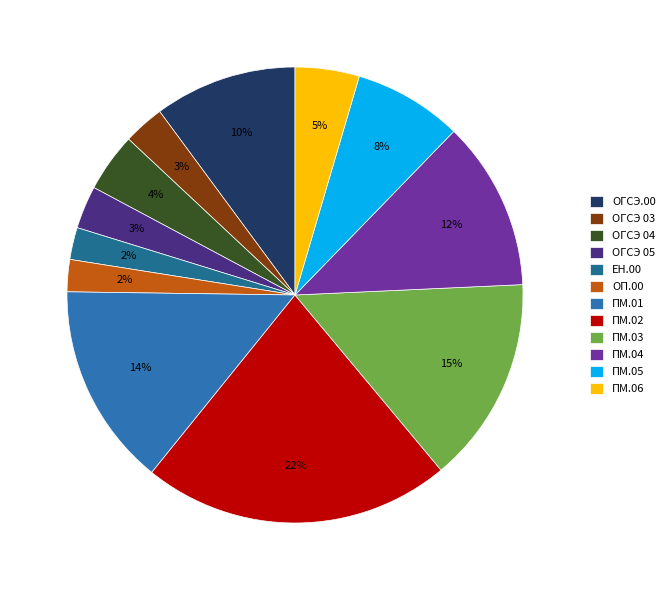

What percentage is the ОП.00 slice, to the nearest percent?

2%